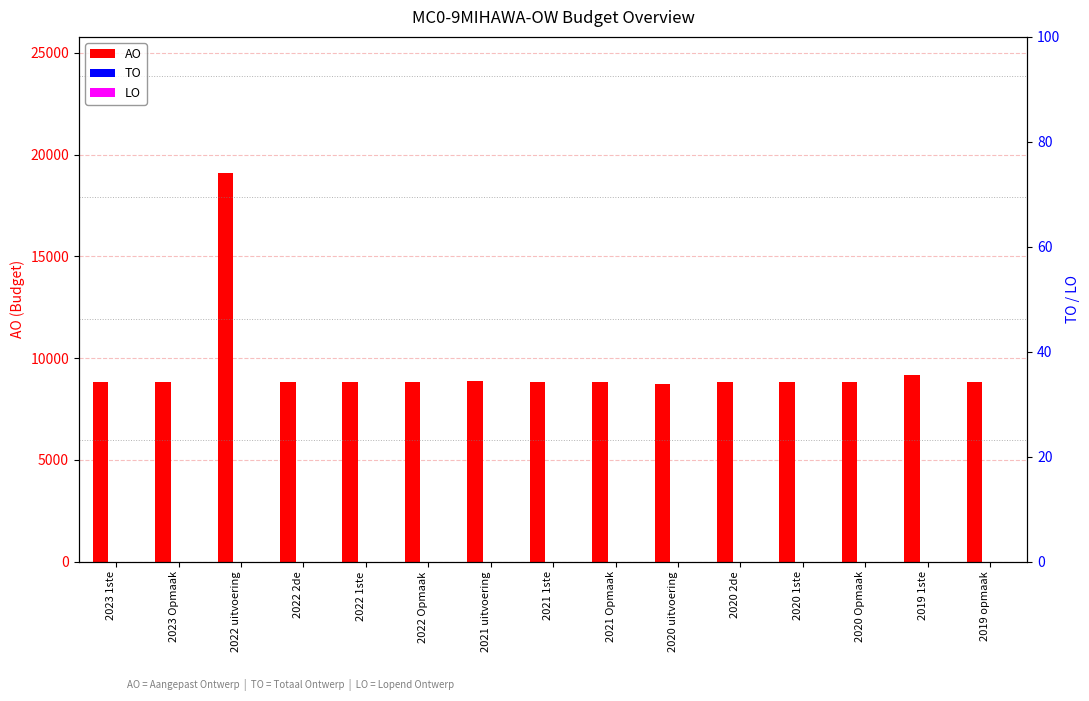

What is the value of the AO bar at the 9th from the left?

8850